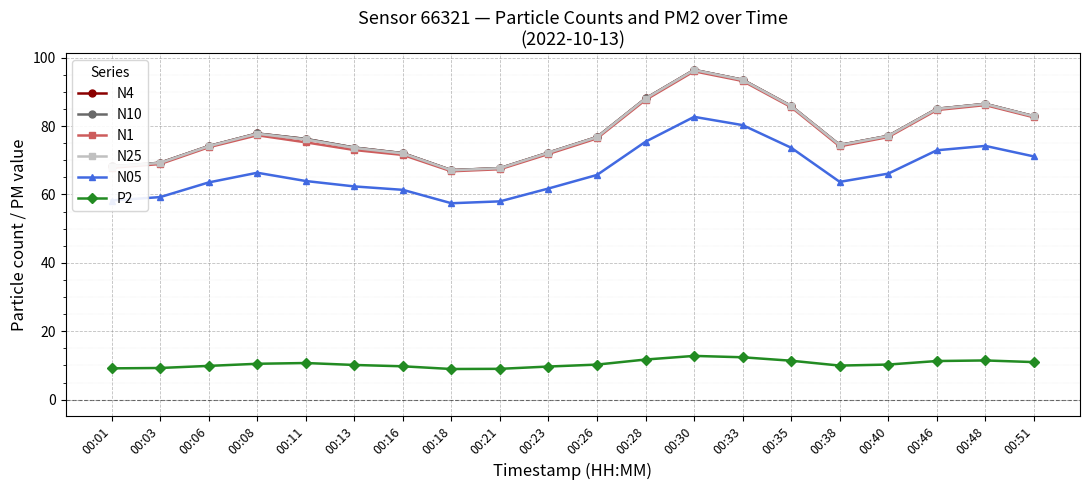

What is the difference between the maximum and minimum values in the N05 series?

25.3